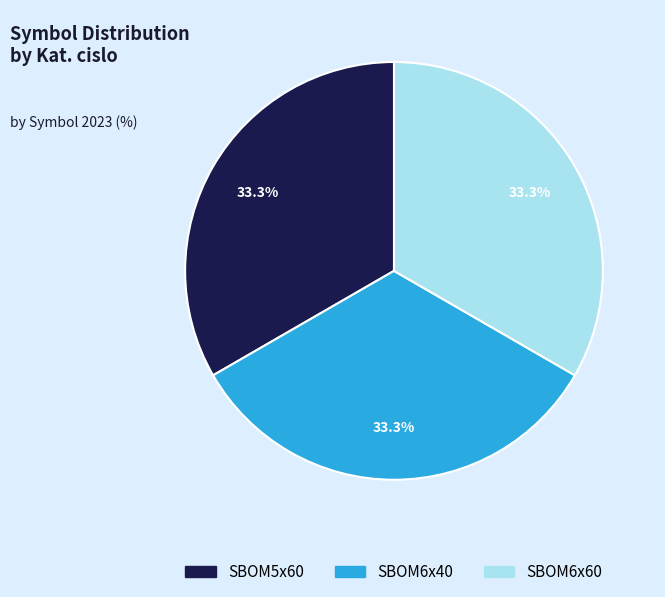

Is SBOM6x60 the majority of the pie?

No